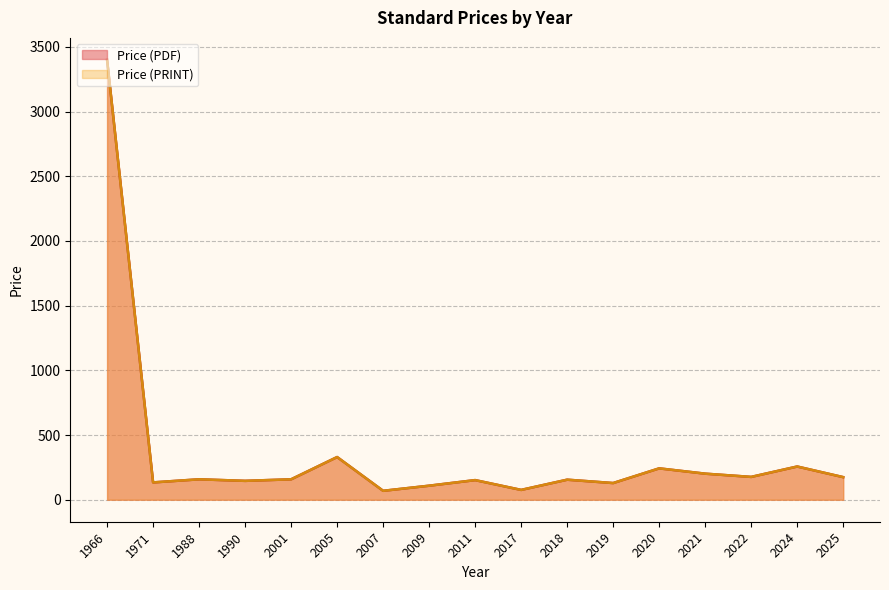

What is the maximum value shown in the chart?

3400.0